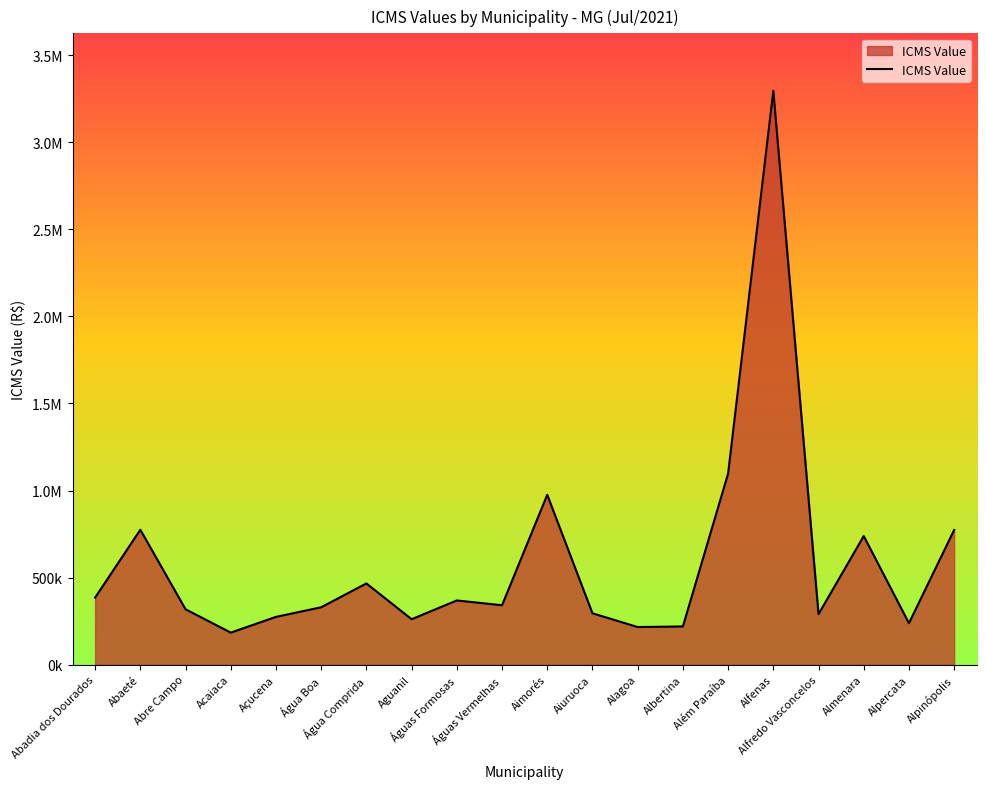

Does the chart display data point markers on the line(s)?

No